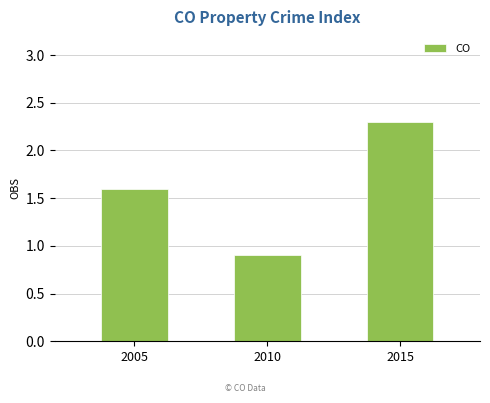

Reading left to right, what are all the values shown in this chart?

1.6	0.9	2.3